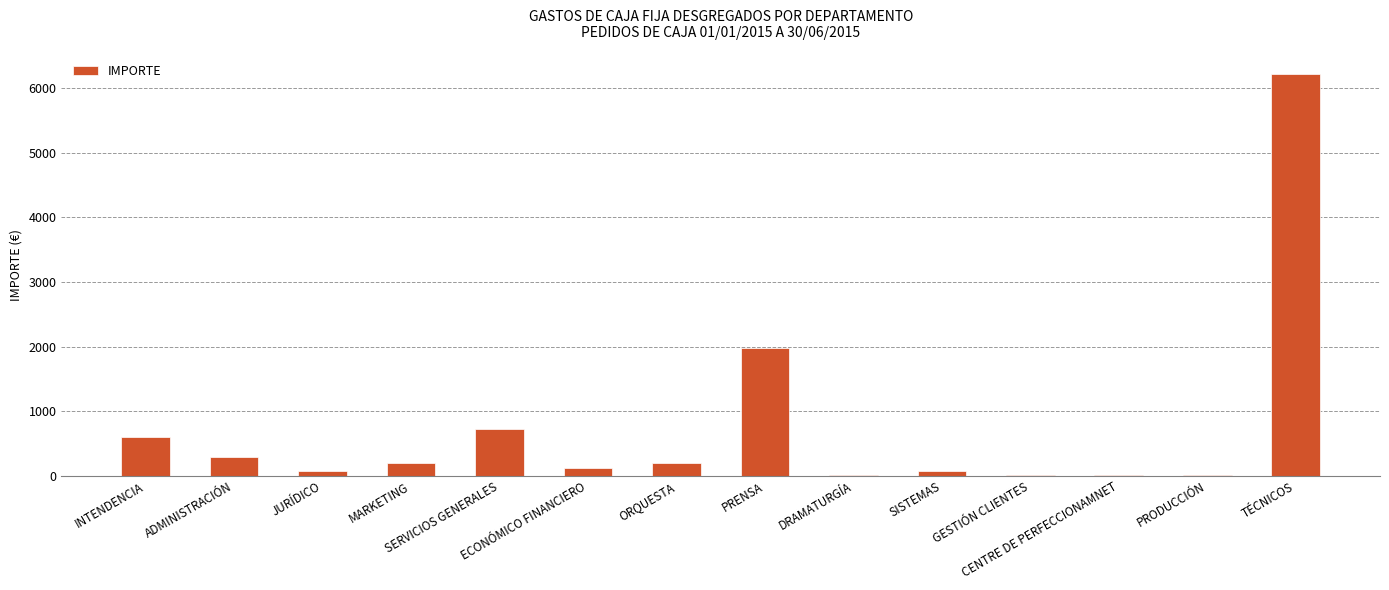

What is the change in value from ADMINISTRACIÓN to DRAMATURGÍA?

-275.1